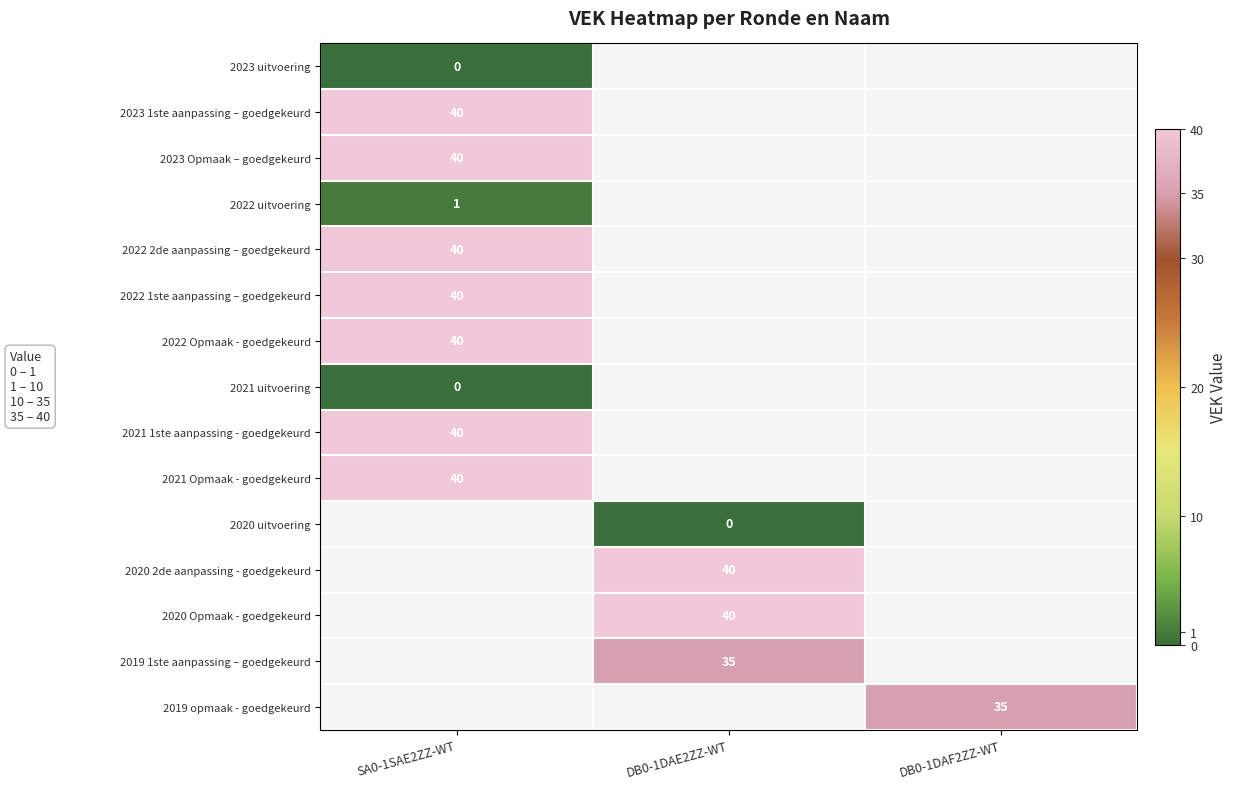

The 2021 1ste aanpassing - goedgekeurd series shows 14 at SA0-1SAE2ZZ-WT. True or false?

False